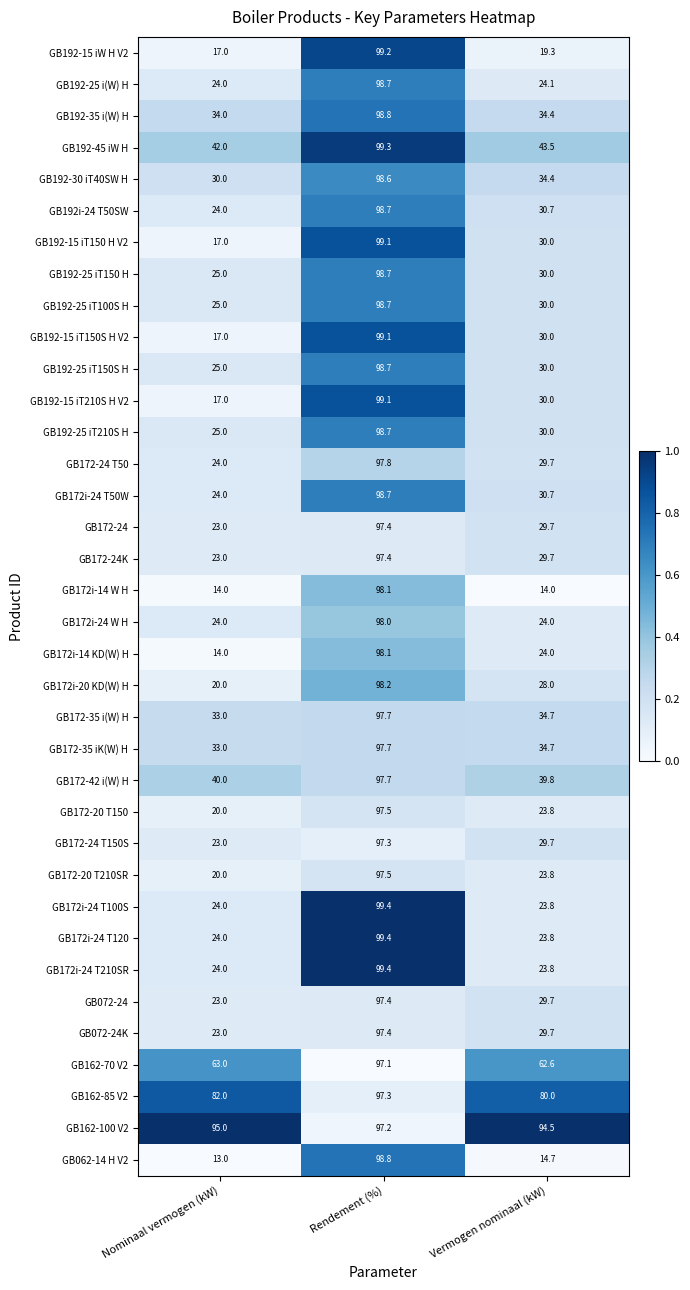

Between Nominaal vermogen (kW) and Rendement (%), which series saw the biggest shift?

GB062-14 H V2